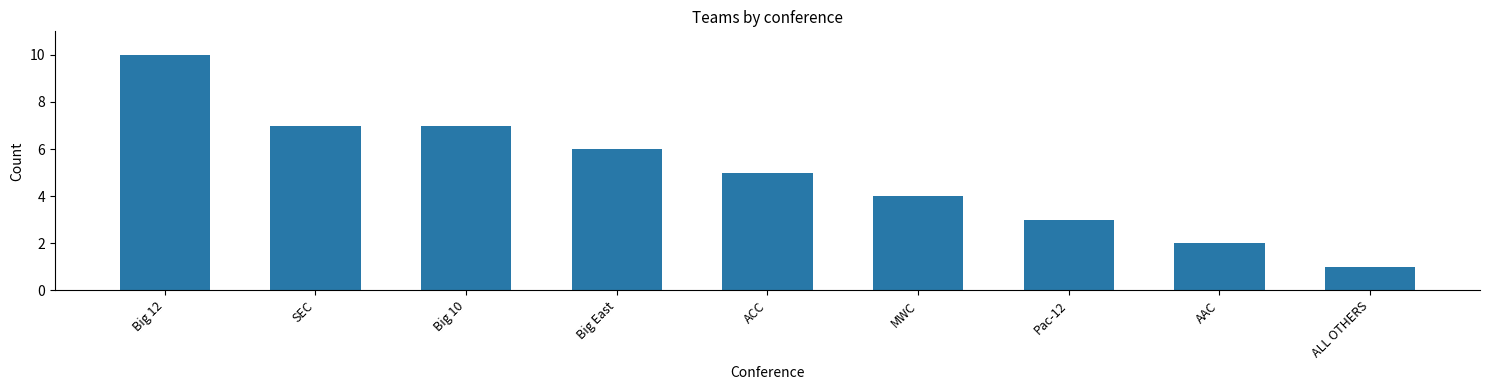

What is the average value?

5